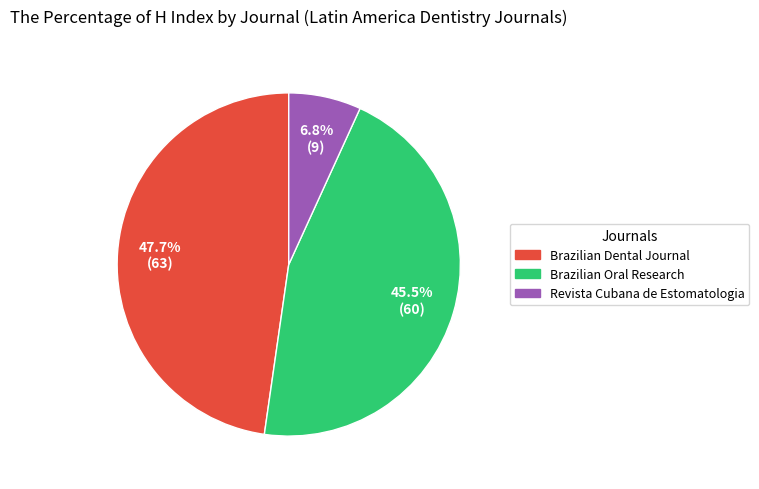

True or false: Revista Cubana de Estomatologia accounts for 7% of the total.

True